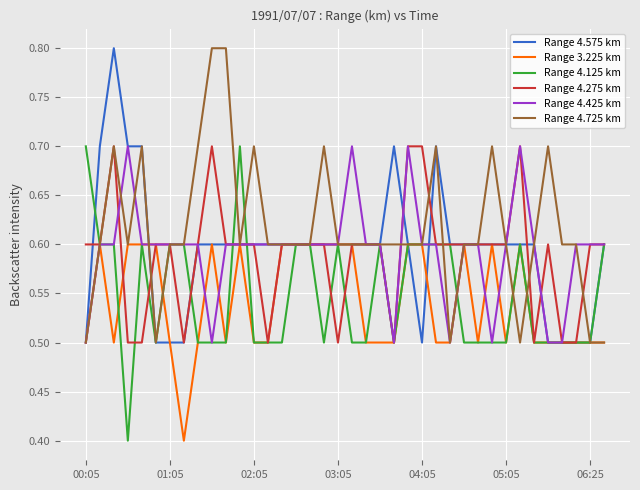

What is the average value of the Range 3.225 km series?

0.5